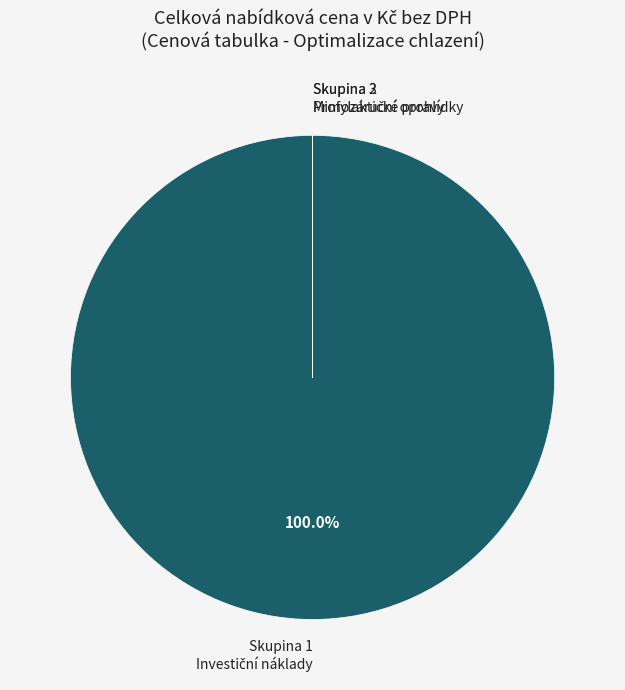

Is there a majority slice in this chart?

Yes